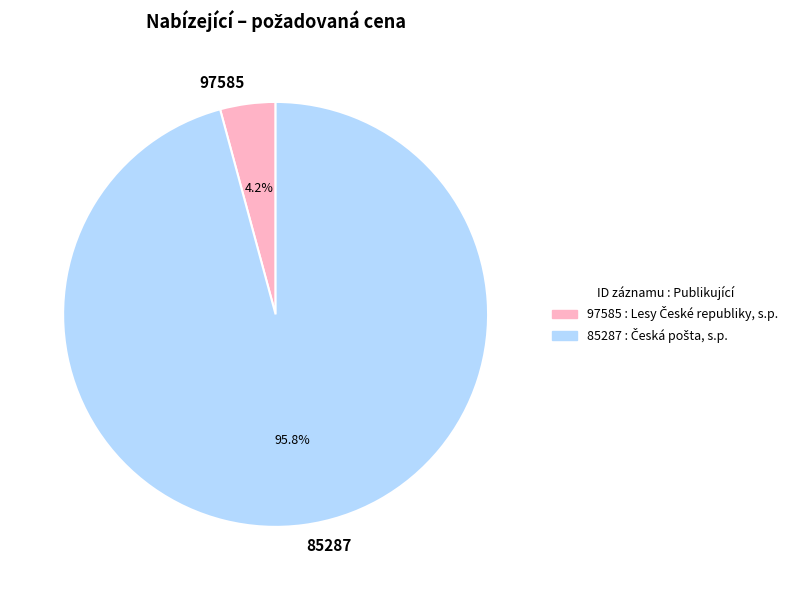

Is it true that 97585 is 4% of the pie?

True